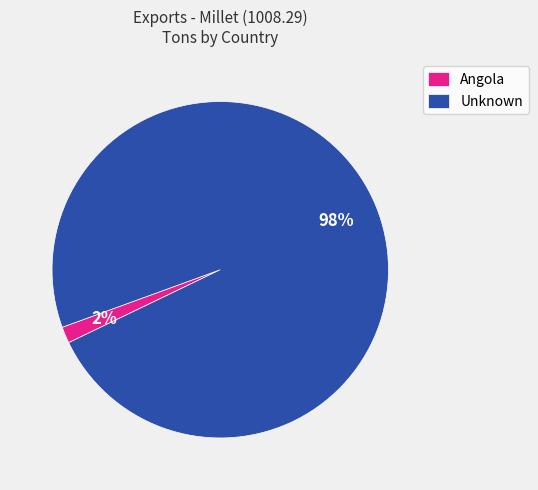

Between Unknown and Angola, which is larger?

Unknown